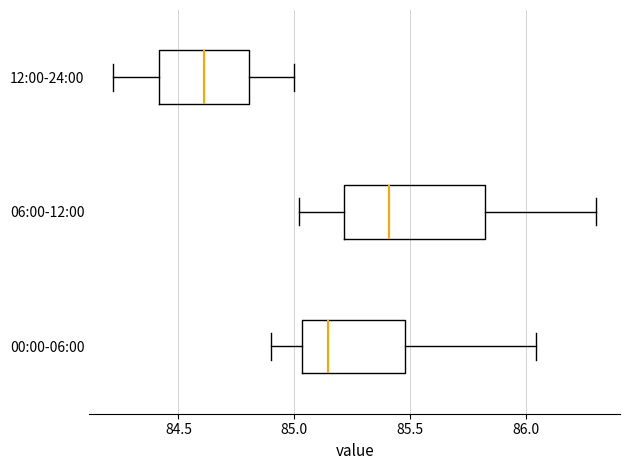

Which box has the furthest to the left median line?

12:00-24:00